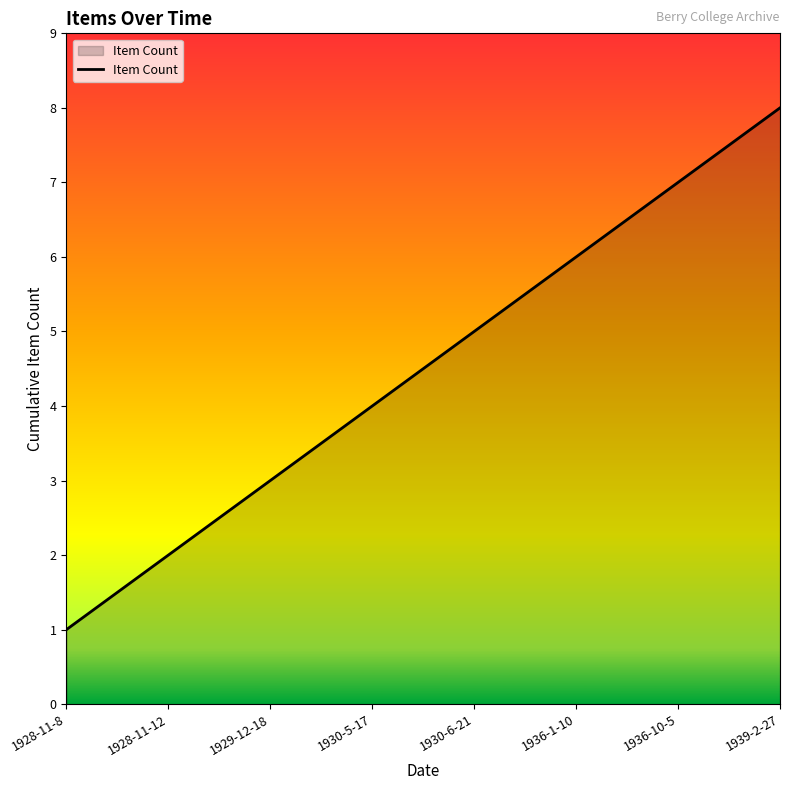

List the labels in order of value, largest first.

1939-2-27, 1936-10-5, 1936-1-10, 1930-6-21, 1930-5-17, 1929-12-18, 1928-11-12, 1928-11-8